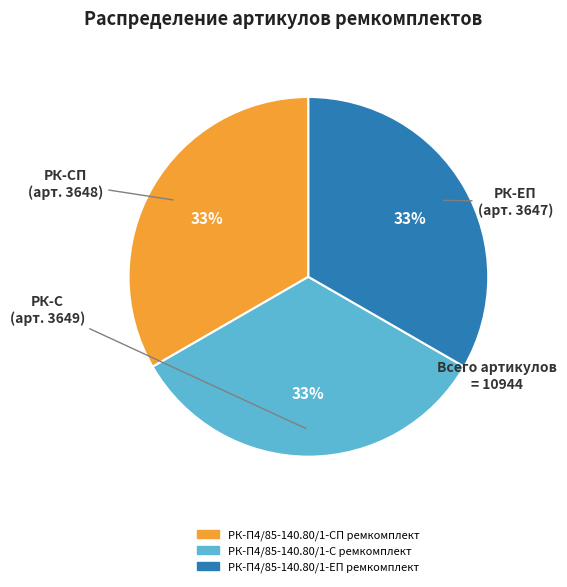

Is РК-П4/85-140.80/1-С ремкомплект the majority of the pie?

No